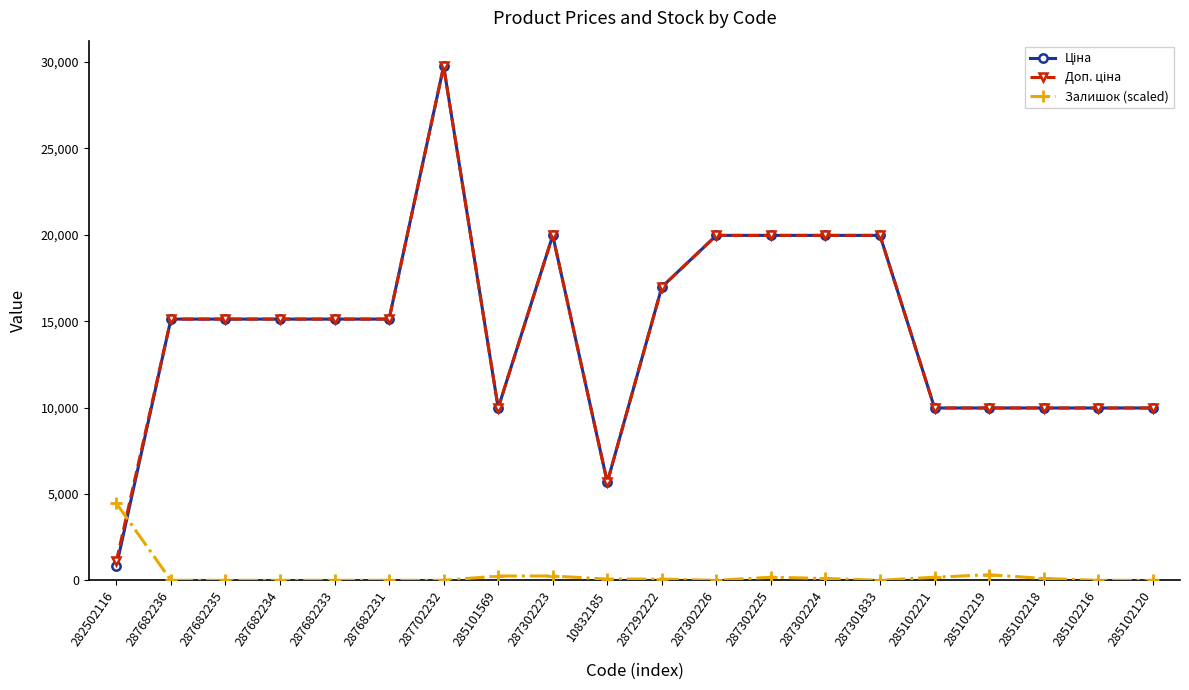

How many values in the Ціна series are below 15120?

8